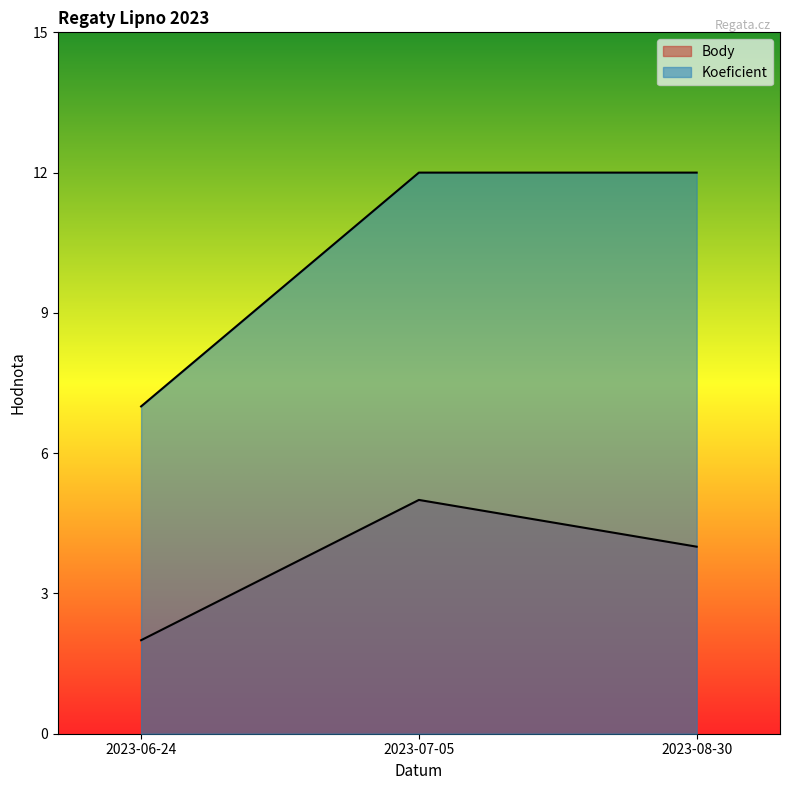

Reading left to right, transcribe all the data shown in this chart.

Body: 2	5	4
Koeficient: 7	12	12